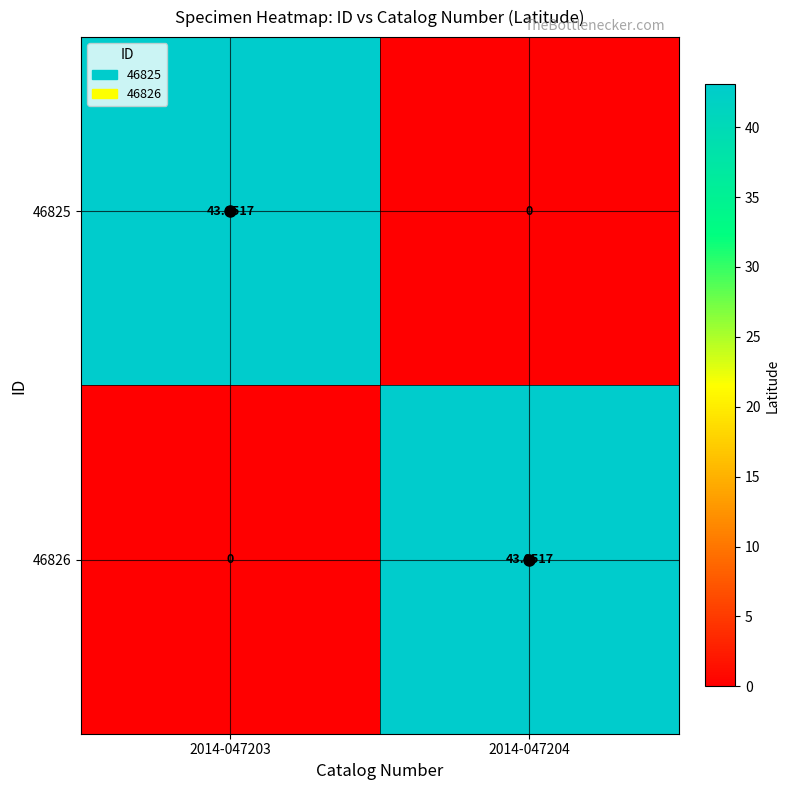

Rank the series by their maximum value, from lowest to highest.

46825, 46826